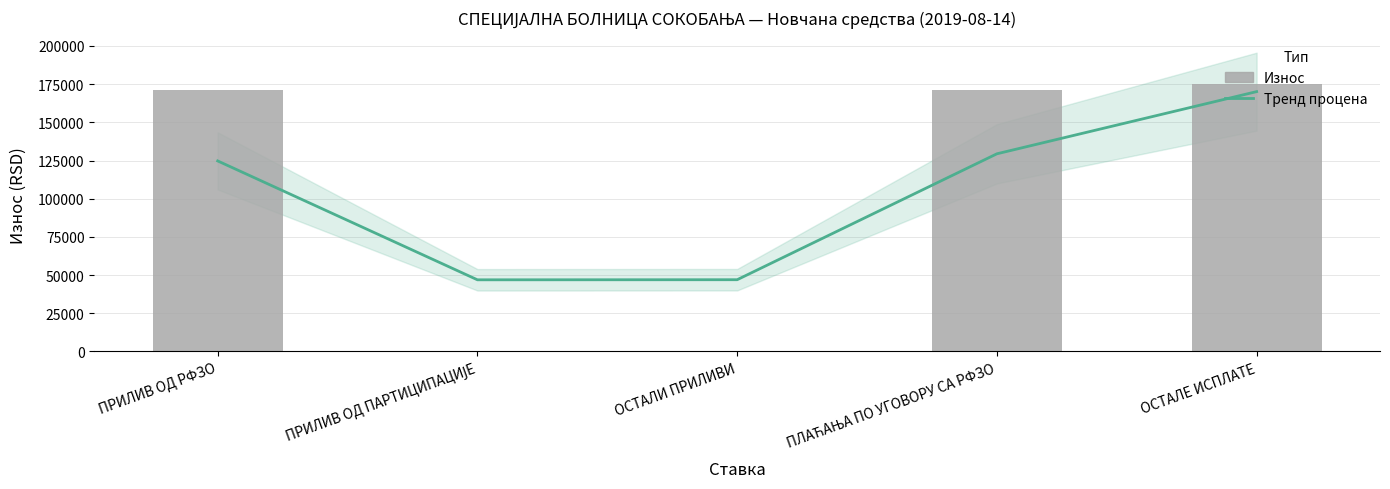

At which label does Тренд процена reach its minimum?

ПРИЛИВ ОД ПАРТИЦИПАЦИЈЕ